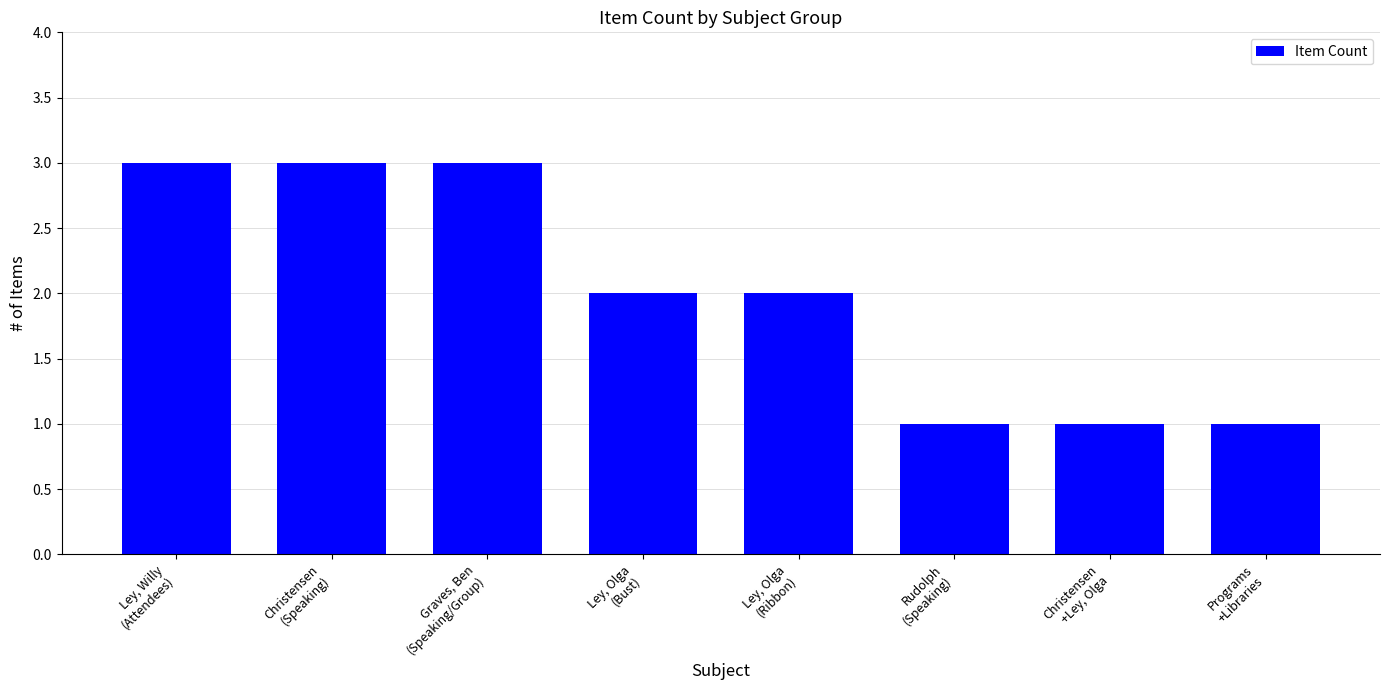

What is the greatest value displayed?

3